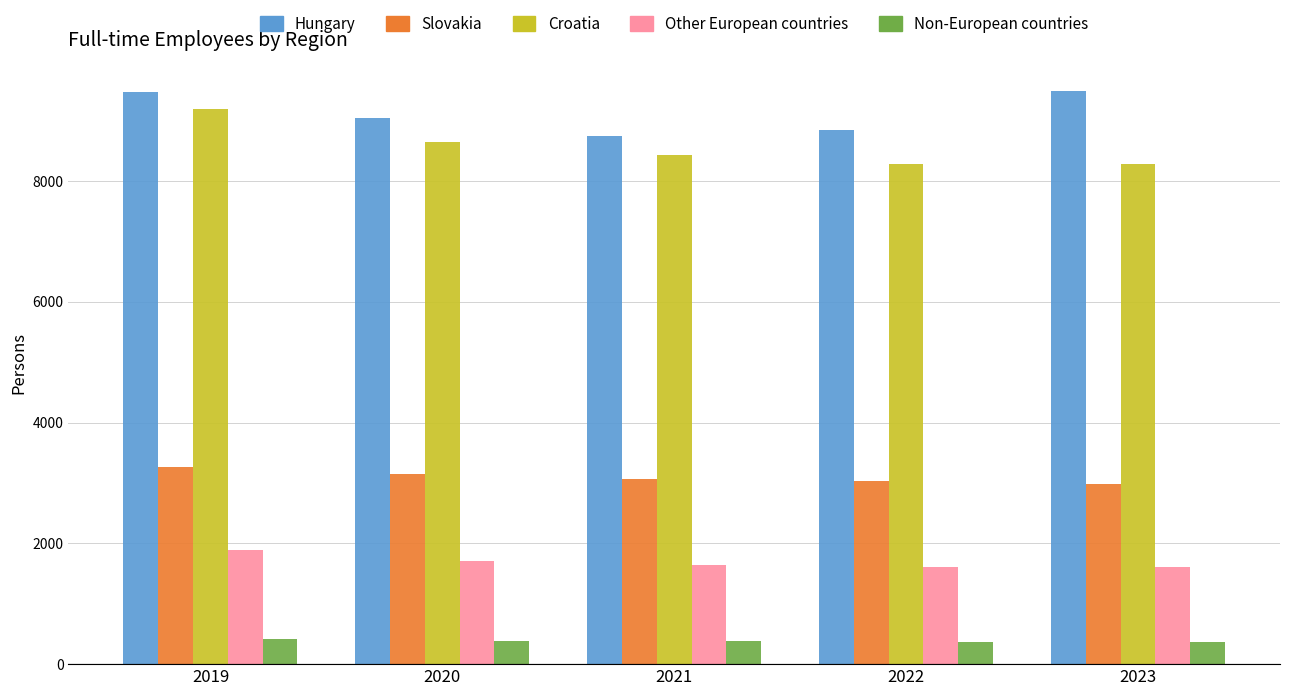

How many data points in Other European countries are less than 1639?

2